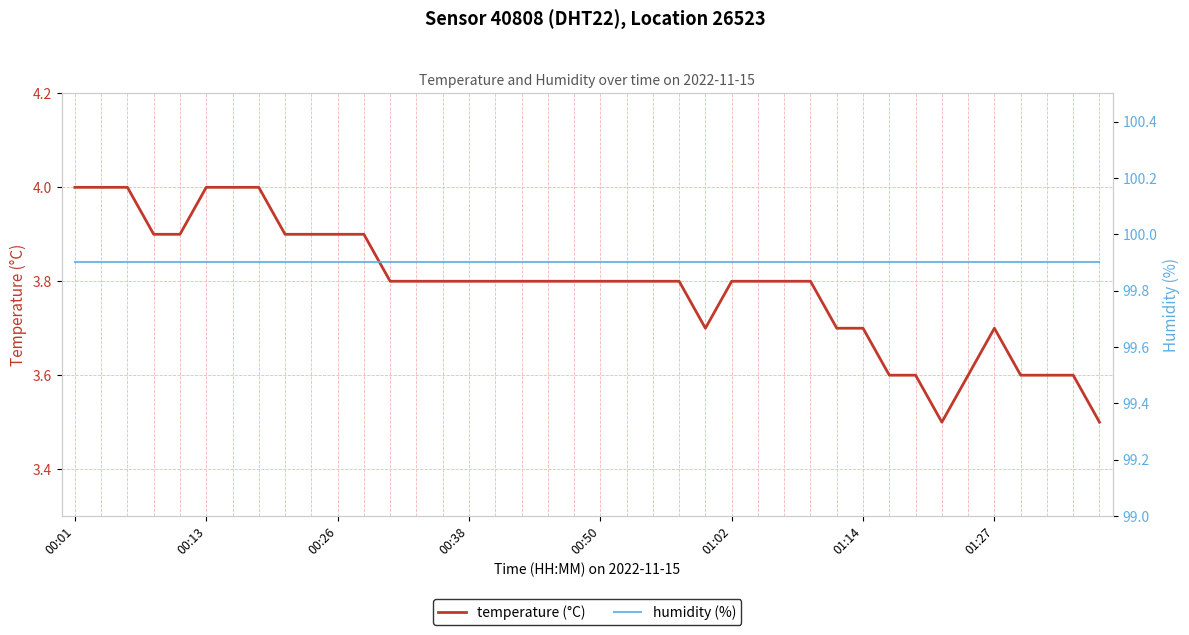

The temperature (°C) series shows 3.7 at 01:27. True or false?

True